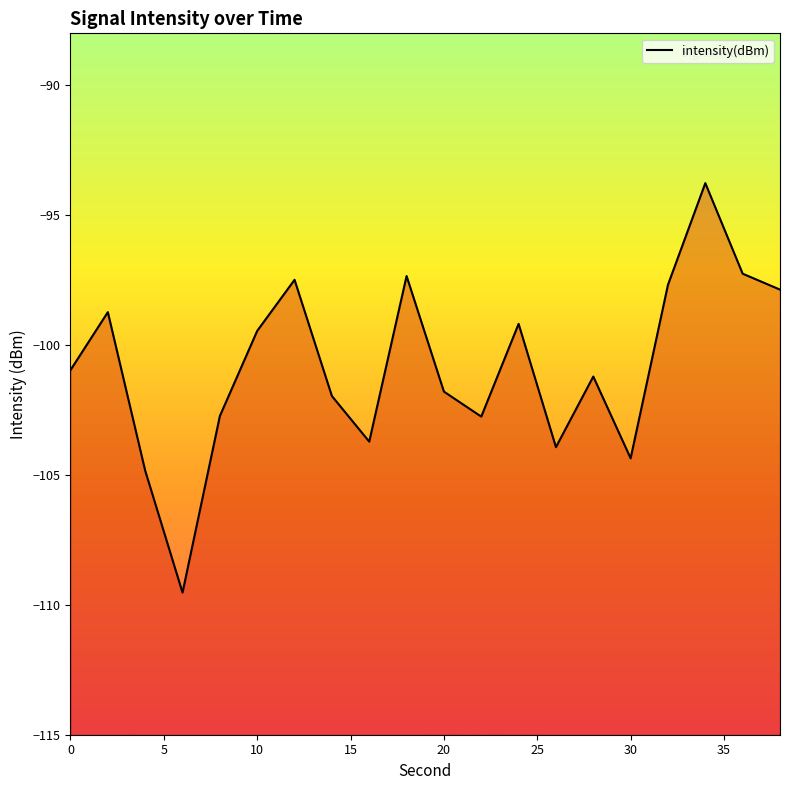

What is the minimum value shown in the chart?

-109.5